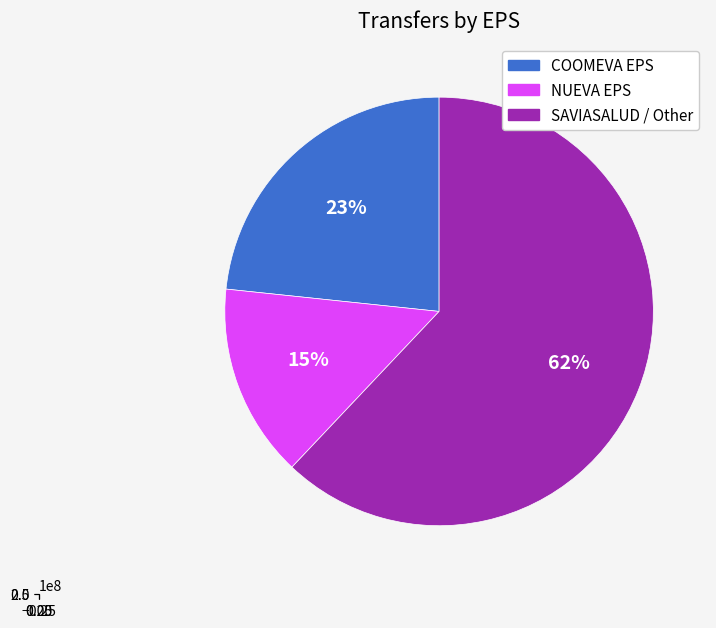

Which slice is the smallest?

NUEVA EPS (ABRIAQUI)